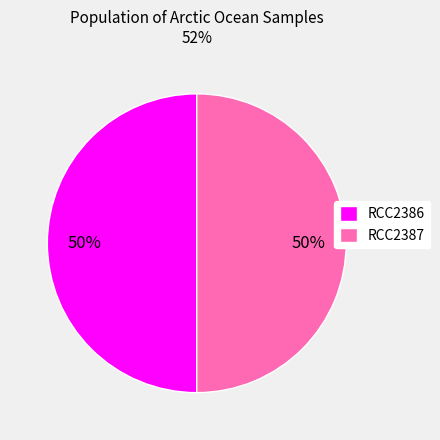

Is the sum of RCC2386 and RCC2387 greater than half?

Yes